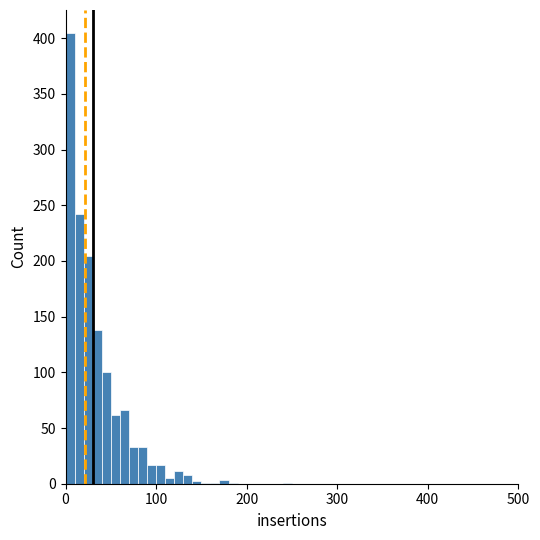

Around what value on the x-axis is the tallest bar? Give the approximate position of its centre, as read against the axis.

10